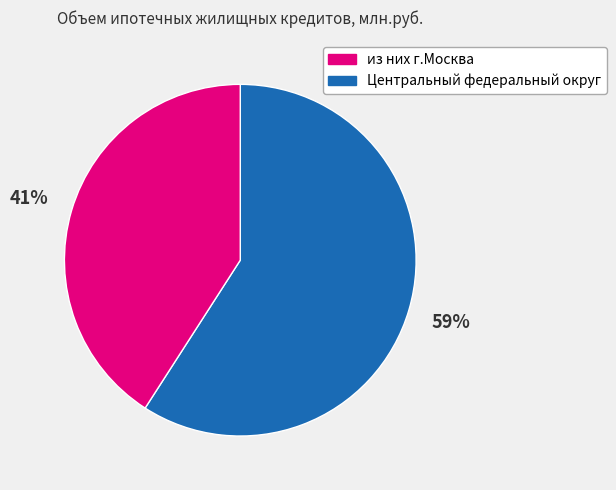

To the nearest percent, what is the average slice percentage?

50%